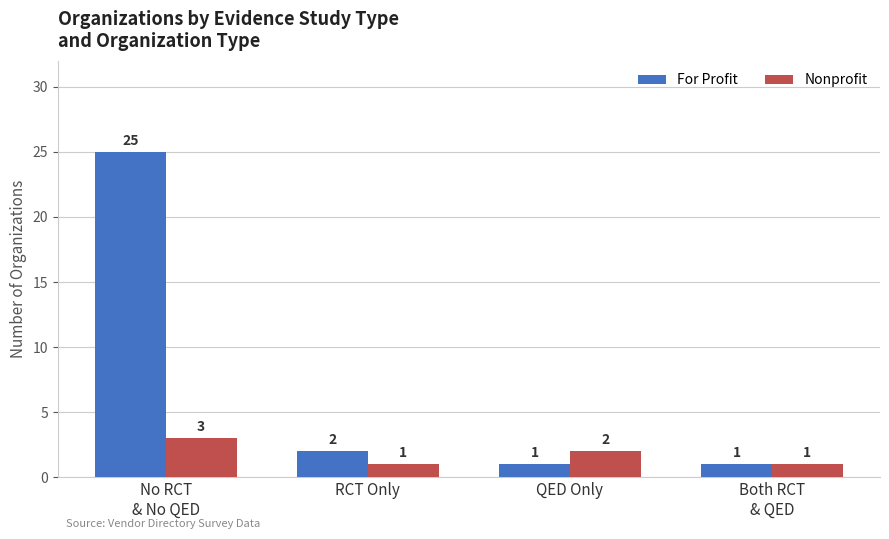

Where does the For Profit series first go above 2?

No RCT
& No QED